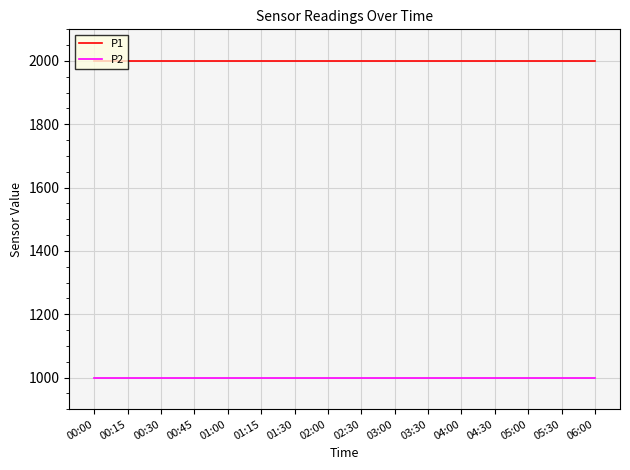

Which series has the largest total across all categories?

P1